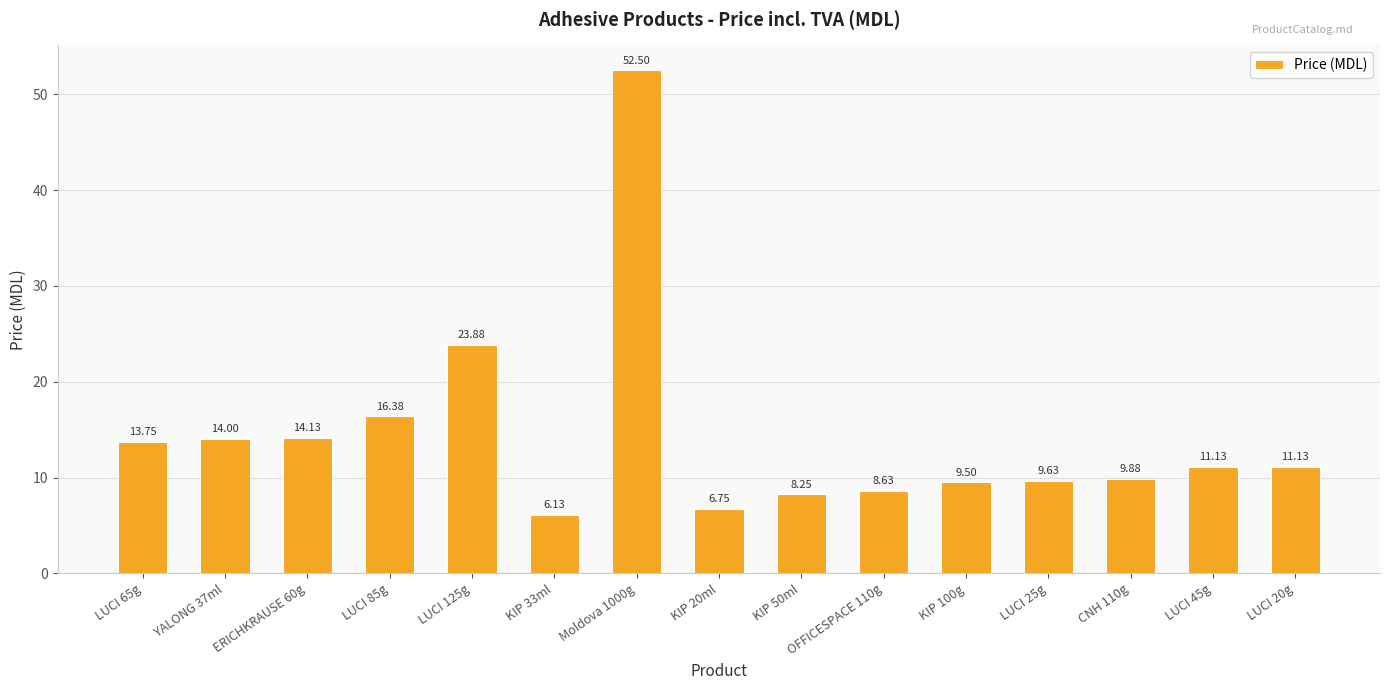

Between LUCI 125g and LUCI 45g, which is larger?

LUCI 125g